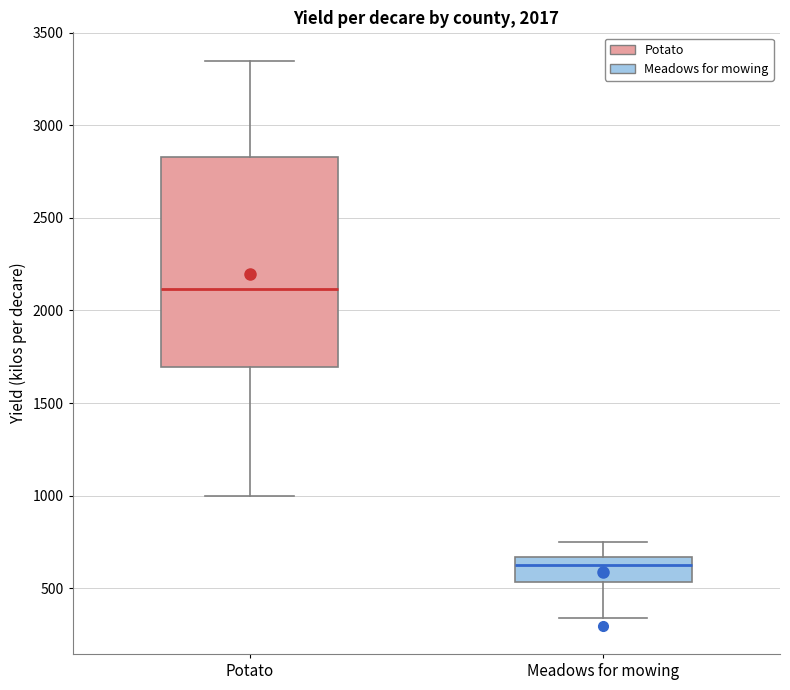

Which box has the highest median line?

Potato